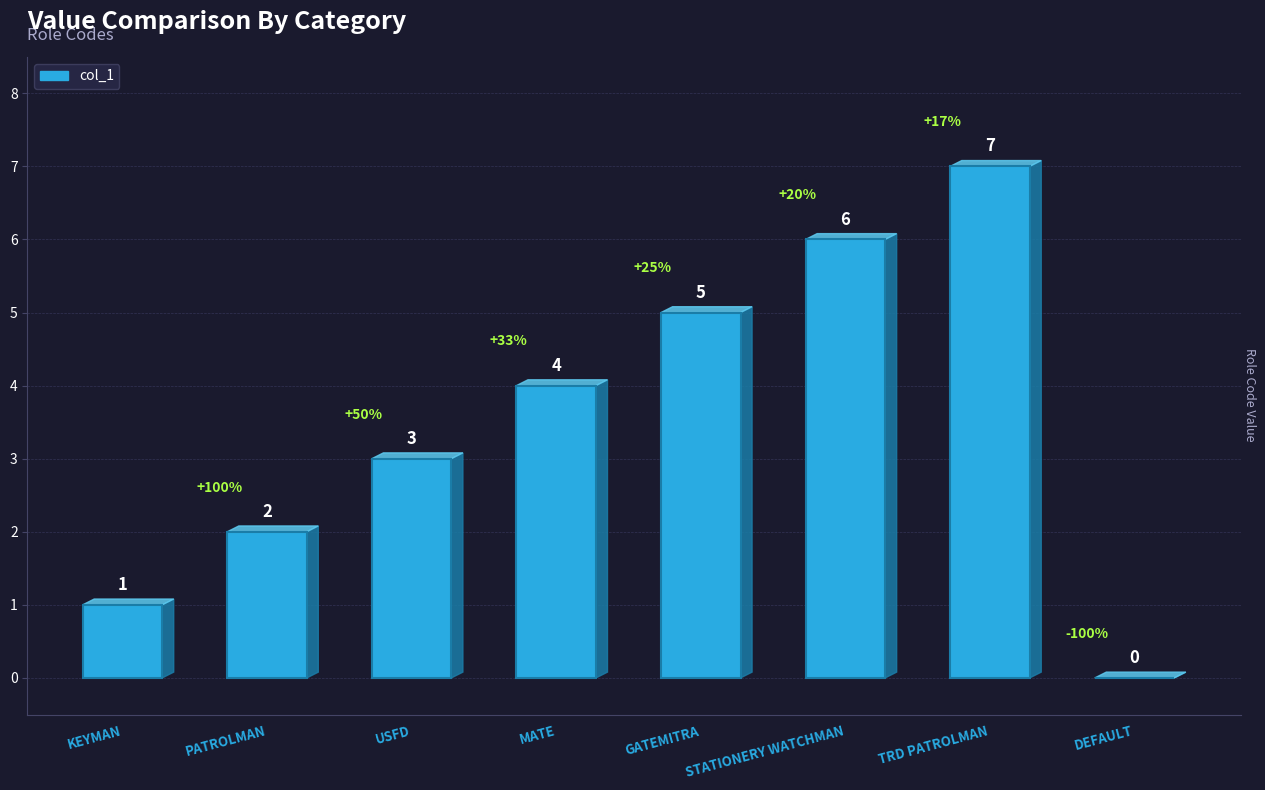

What is the sum of the values at MATE and DEFAULT?

4